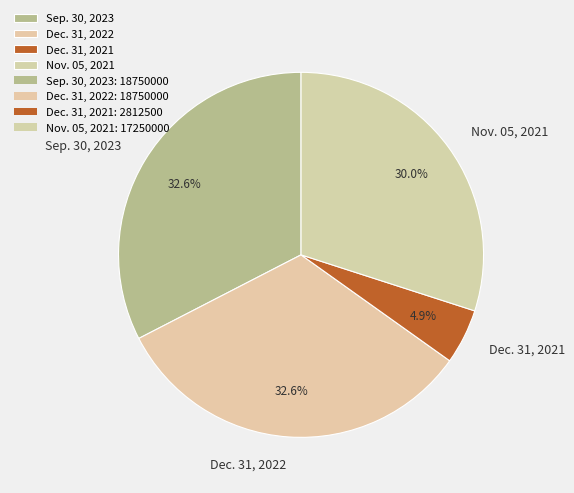

To the nearest percent, what portion does Sep. 30, 2023 represent?

33%